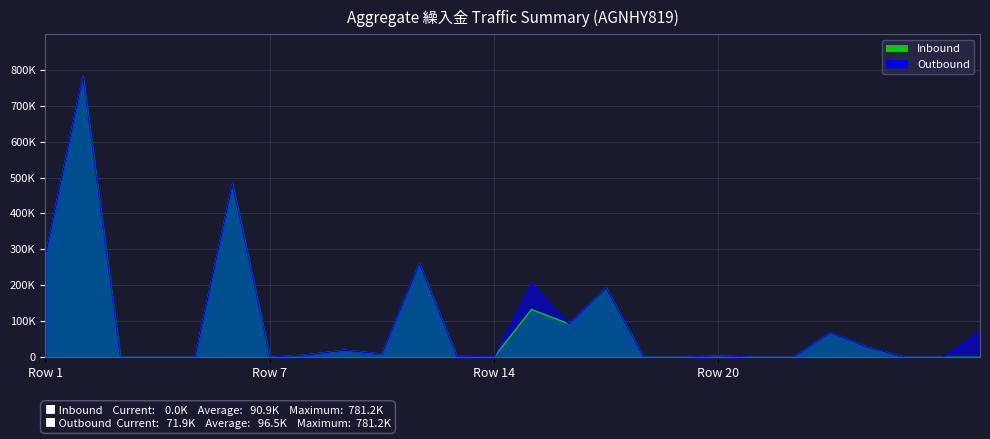

List the series in order of their overall mean, highest first.

Outbound, Inbound